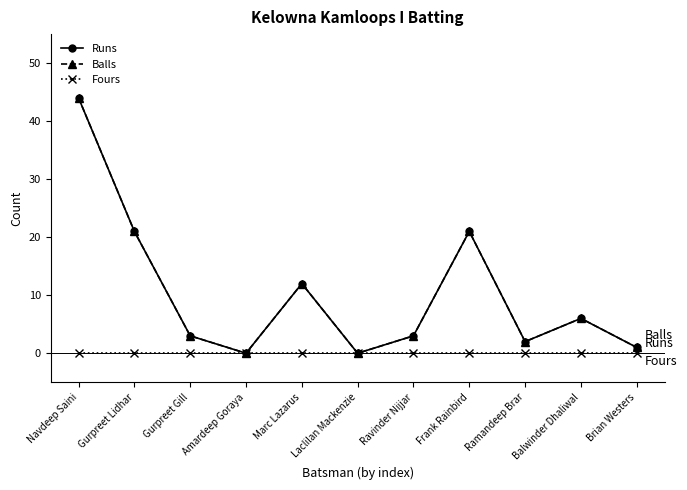

At how many categories does at least one series exceed 23?

1